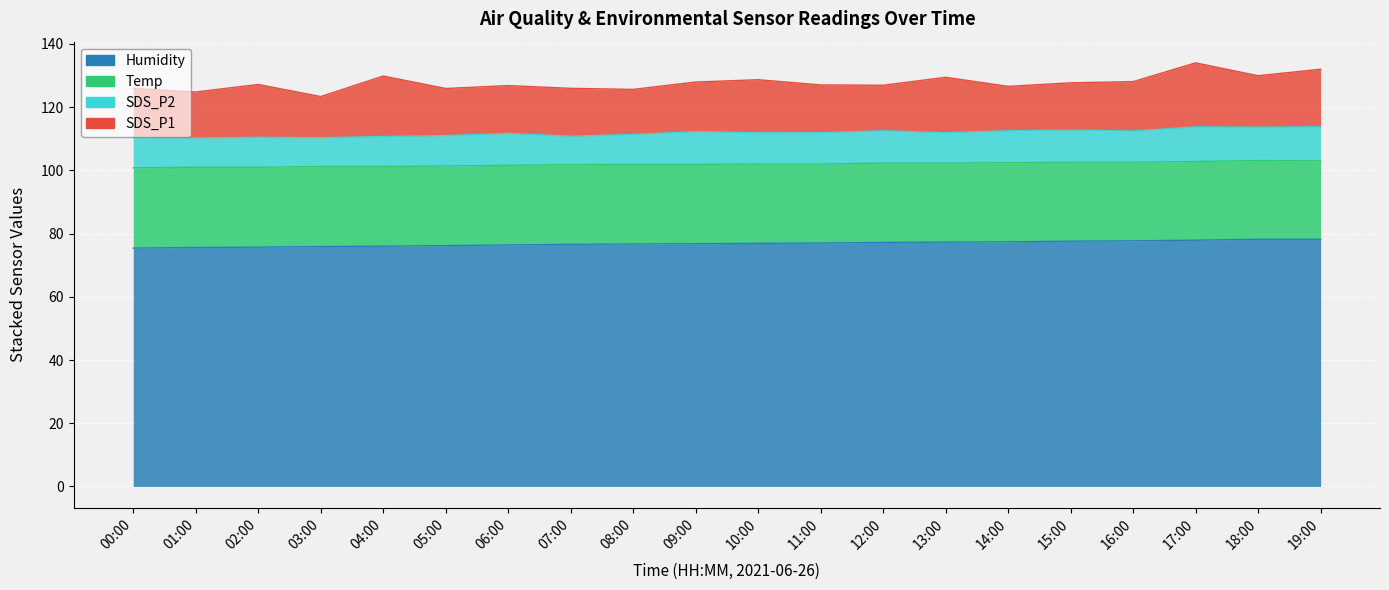

What are all the series names shown in the legend?

SDS_P1, SDS_P2, Temp, Humidity